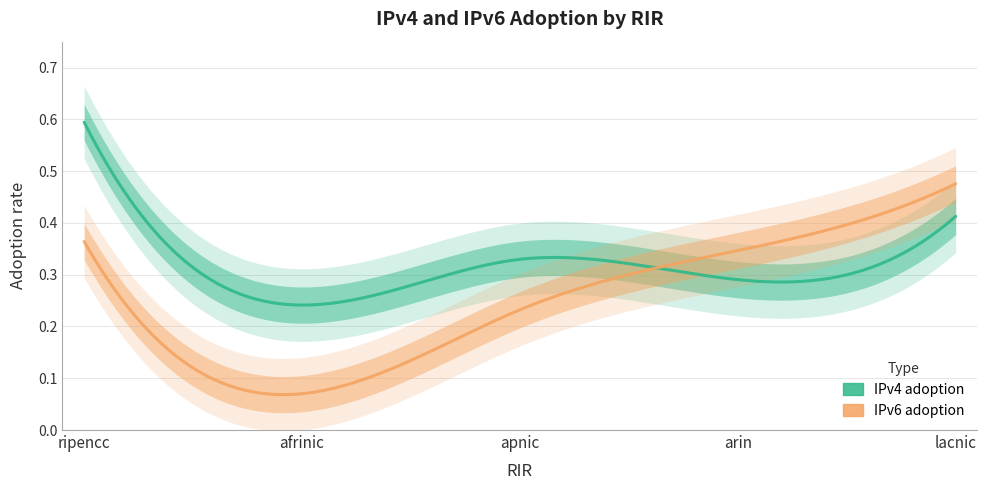

The value of IPv6 adoption at afrinic is 0.1. True or false?

True